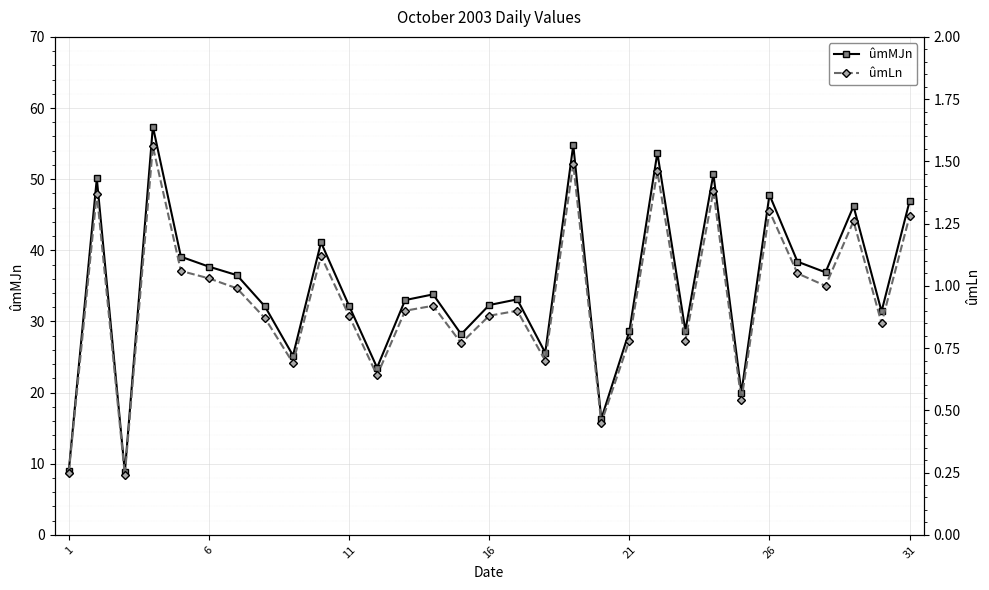

What is the difference between the ûmLn values at 22 and 19?

0.3